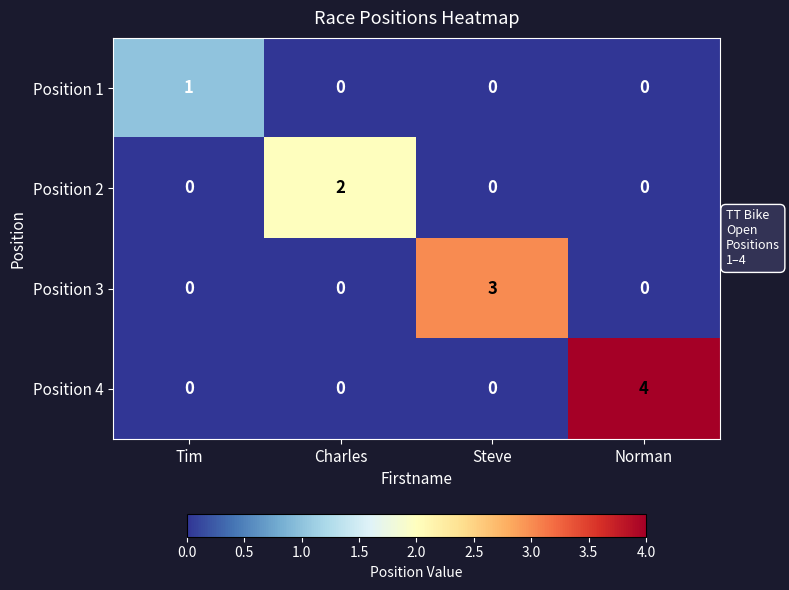

Rank the series by their maximum value, from highest to lowest.

Position 4, Position 3, Position 2, Position 1